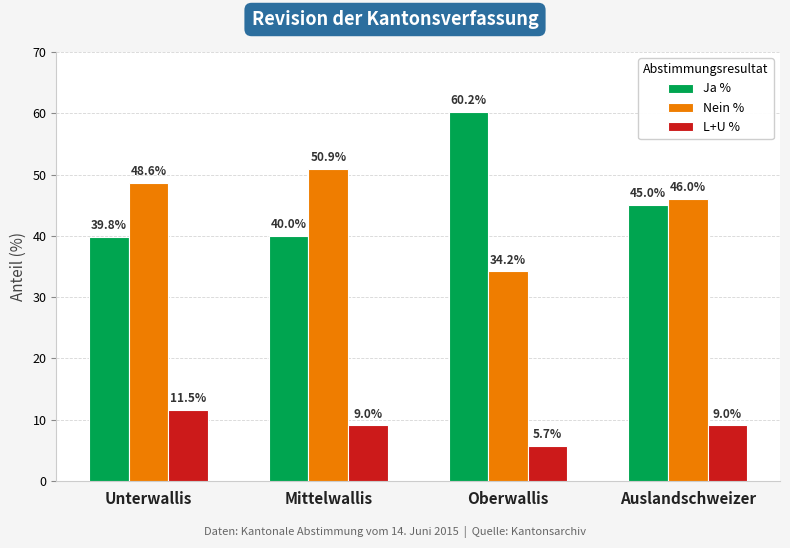

Are the bars horizontal?

No